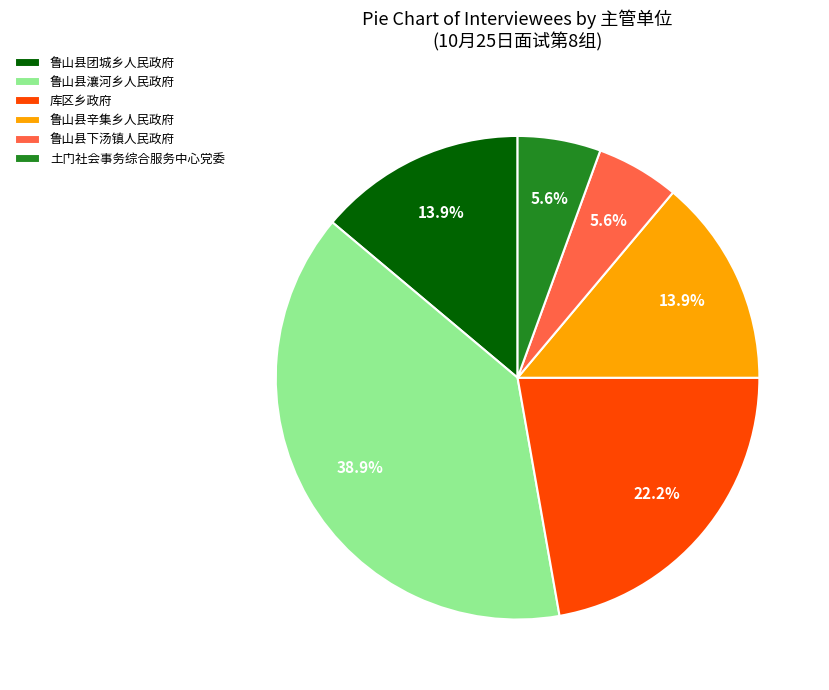

How many segments does this pie chart have?

6